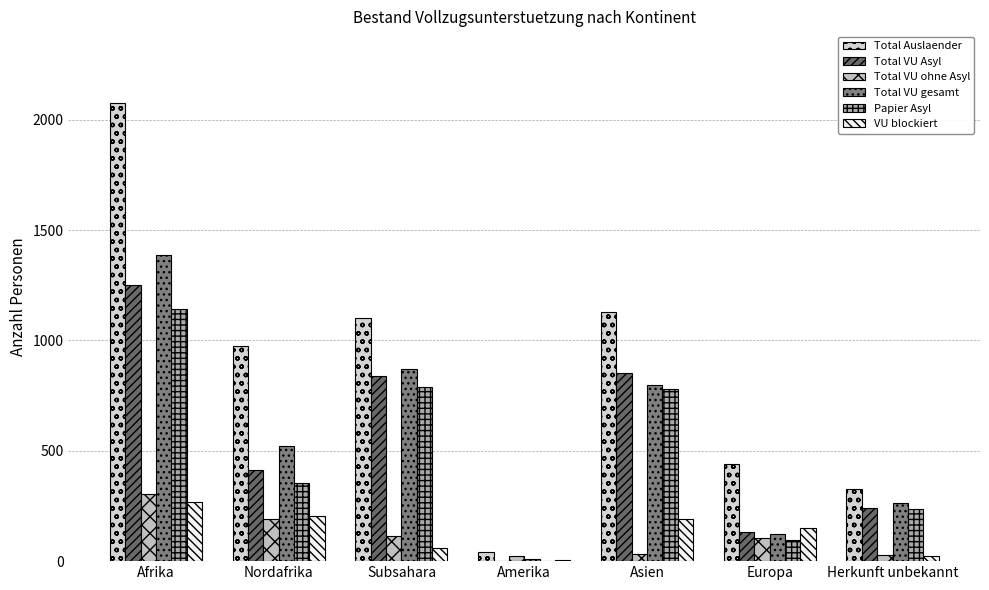

Are the bars horizontal?

No